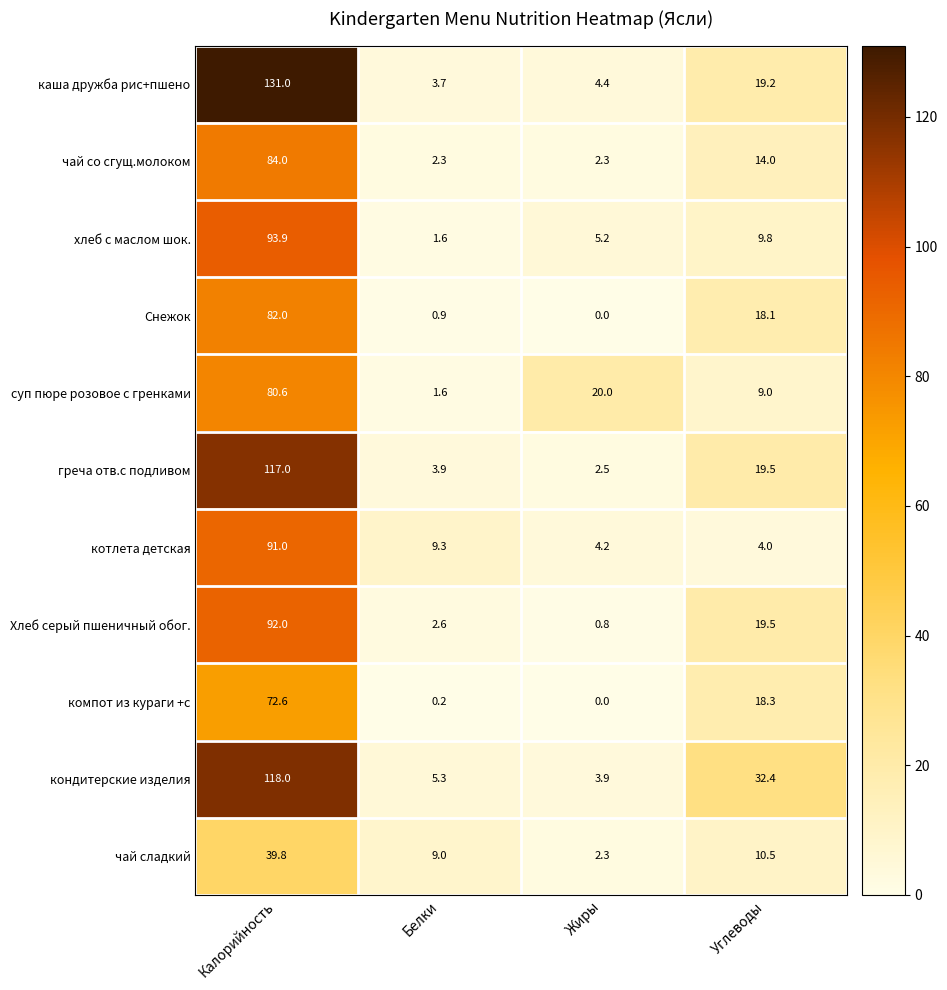

Rank the series at Калорийность from highest to lowest value.

каша дружба рис+пшено, кондитерские изделия, греча отв.с подливом, хлеб с маслом шок., Хлеб серый пшеничный обог., котлета детская, чай со сгущ.молоком, Снежок, суп пюре розовое с гренками, компот из кураги +с, чай сладкий